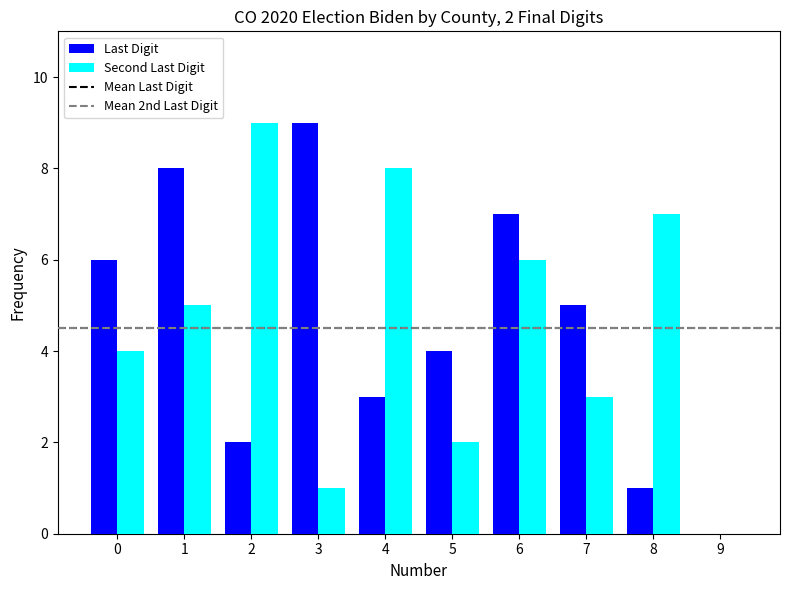

Which series changed the most between 0 and 4?

Second Last Digit